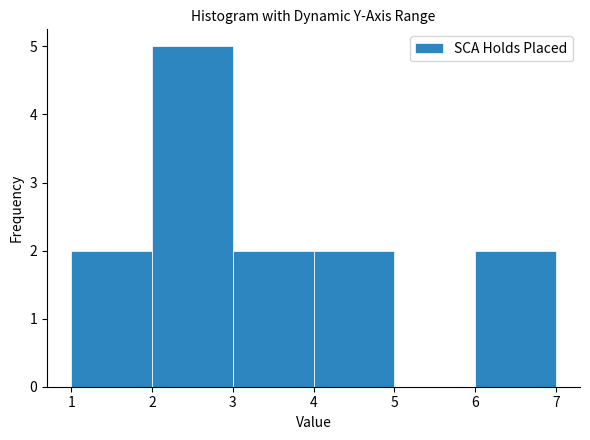

How tall is the bar that spans 1 to 2 on the x-axis? The values are not printed on the chart, so give them approximately, as read against the axis.

2